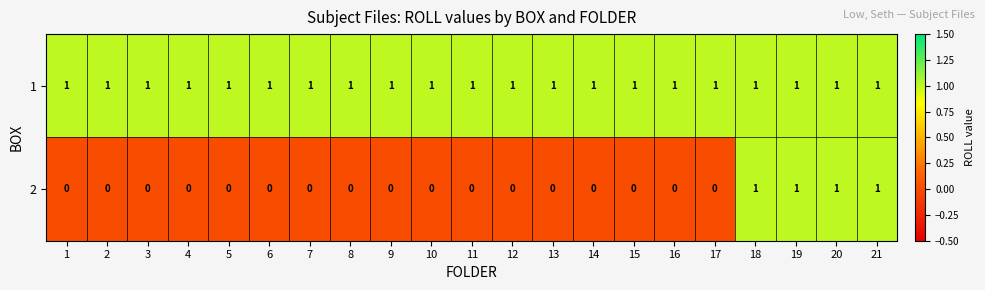

What is the total value across all series at 5?

1